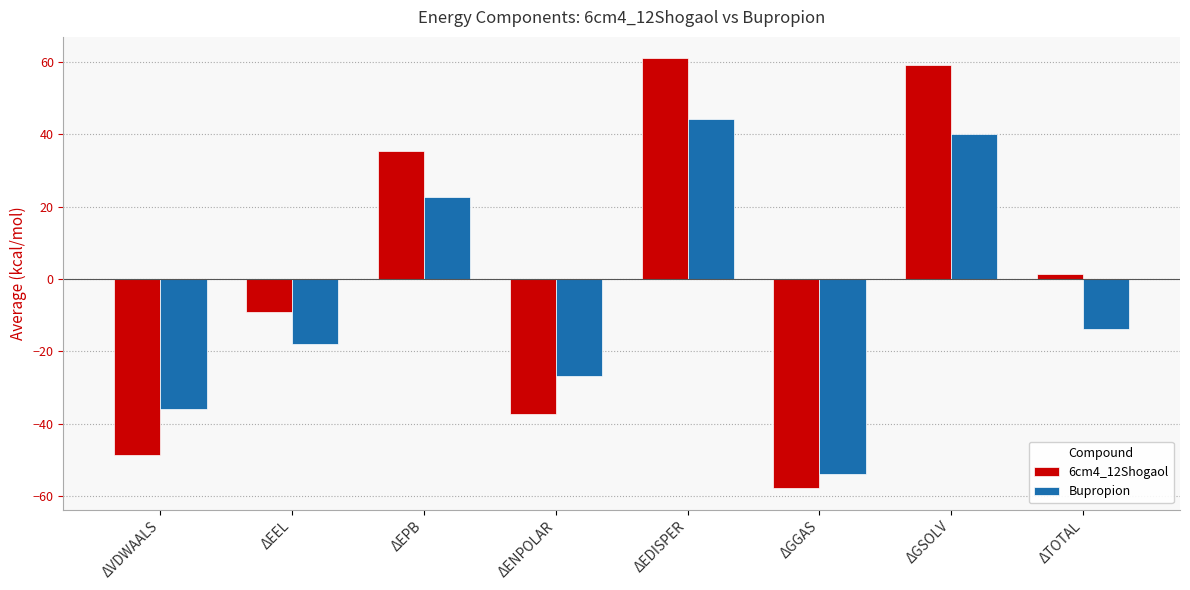

Is it true that 6cm4_12Shogaol equals 57.8 at ΔEPB?

False